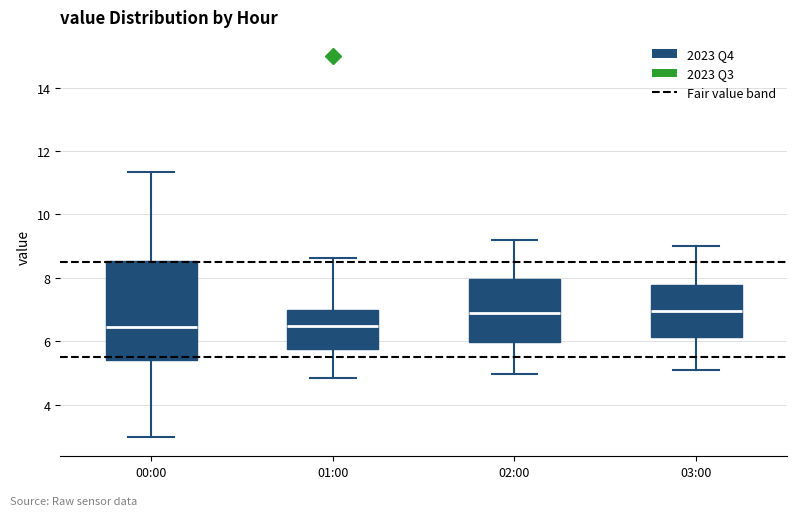

Where does the upper whisker of the box for 02:00 end on the y-axis? The values are not printed on the chart, so give them approximately, as read against the axis.

9.2